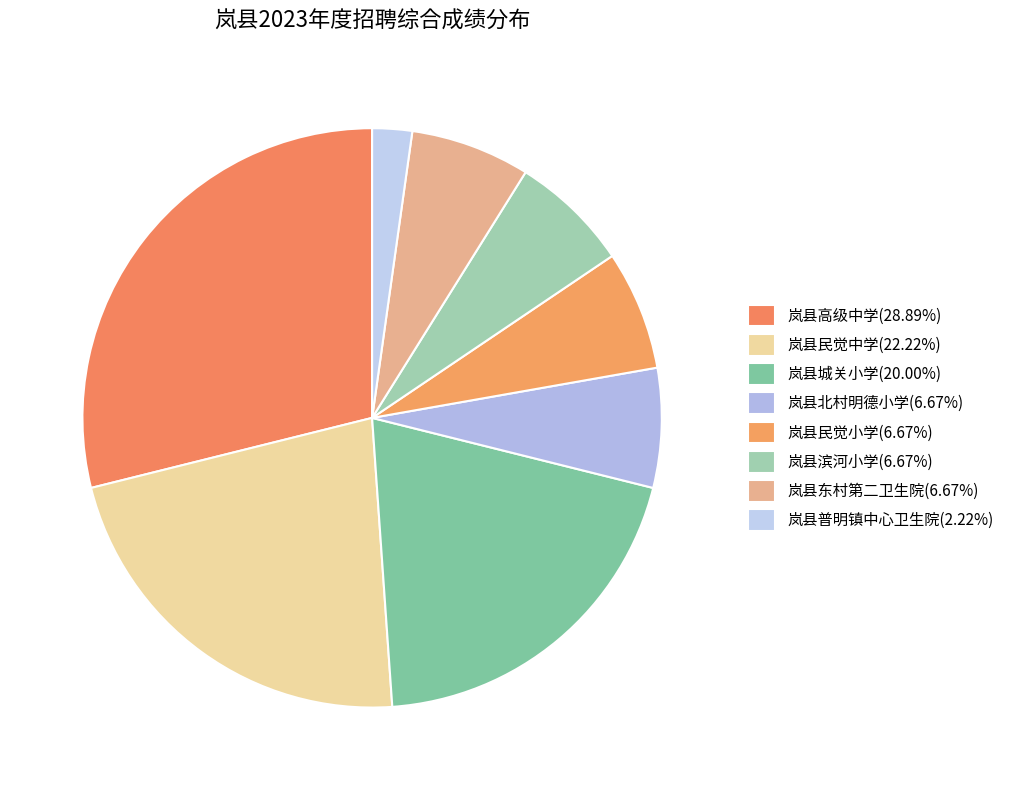

Is it true that 岚县民觉小学 is 16% of the pie?

False